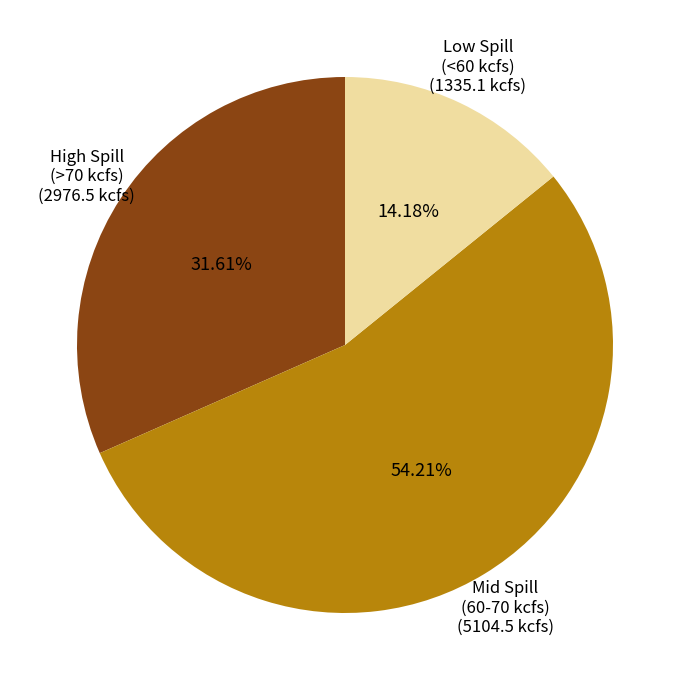

How many slices are in this pie chart?

3